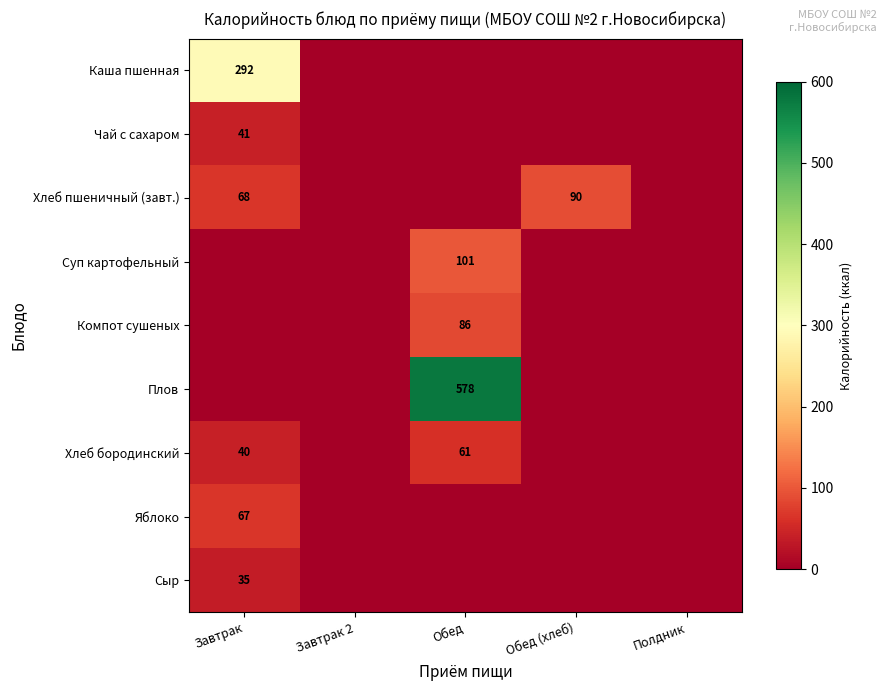

At which category is the sum across all series the highest?

Обед